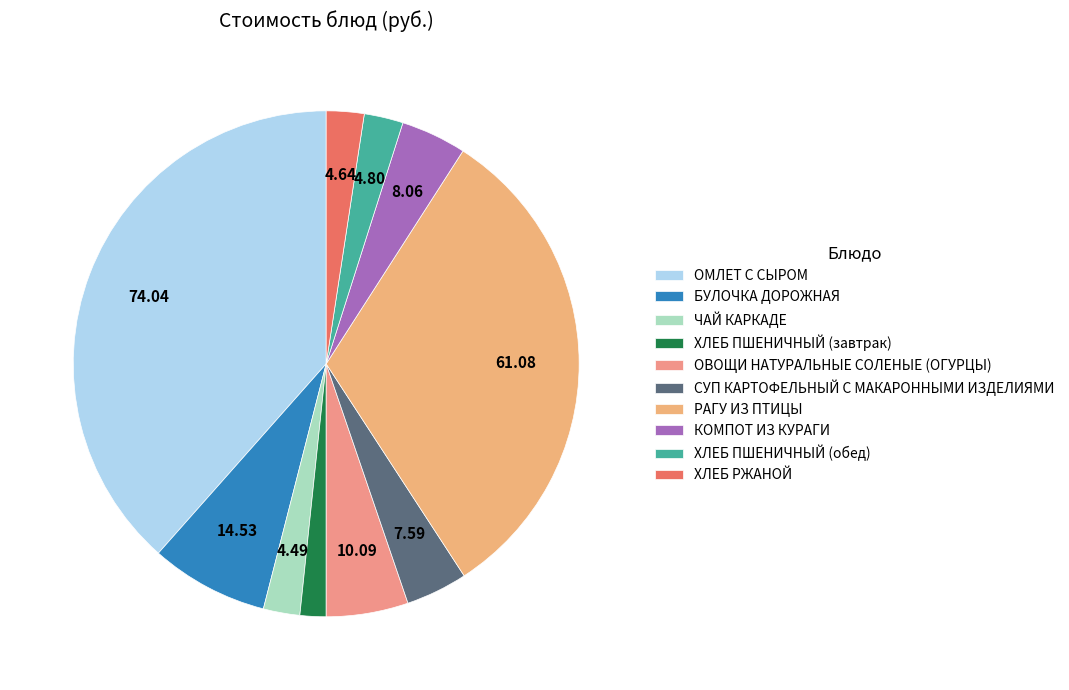

Count the number of slices in the pie.

10